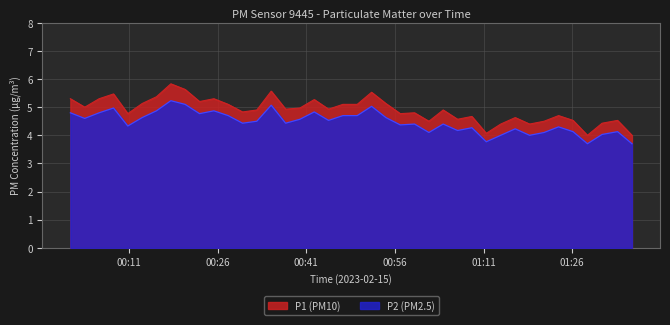

What is the smallest value displayed?

3.7